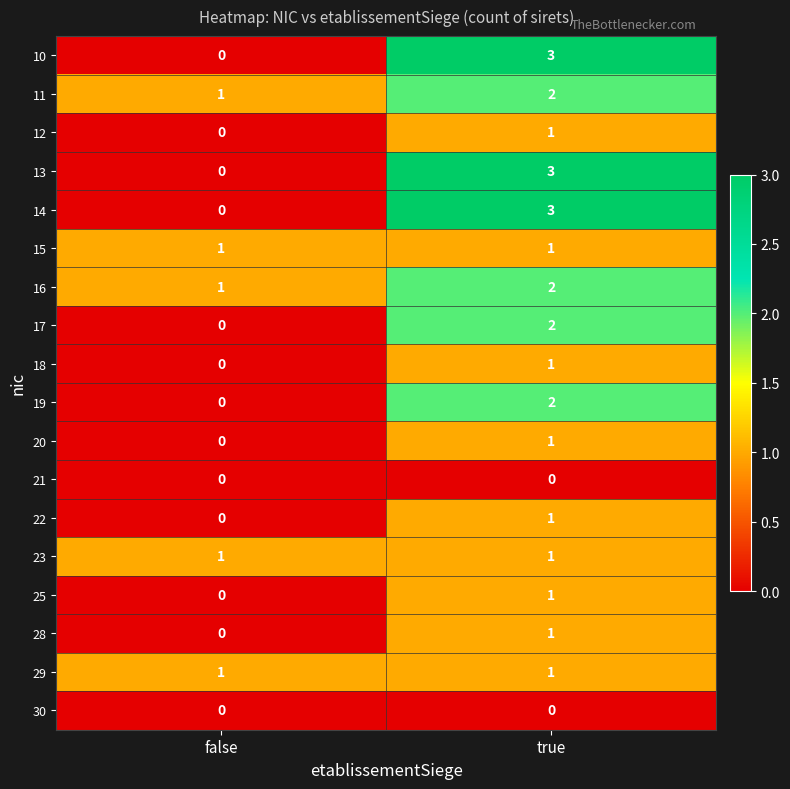

What is the difference between the highest and lowest values at true?

3